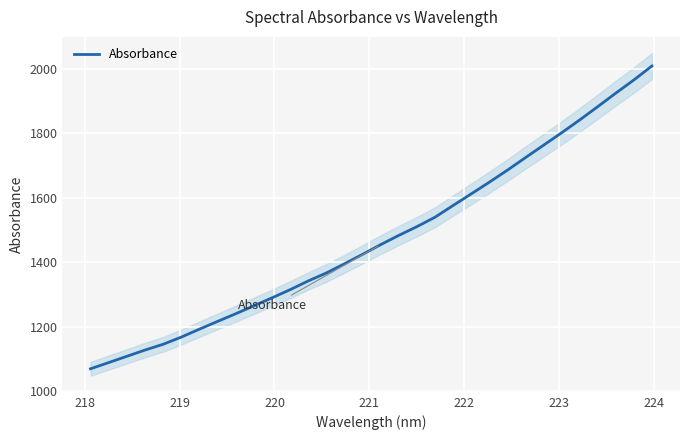

What is the lowest value of the Absorbance series?

1070.2